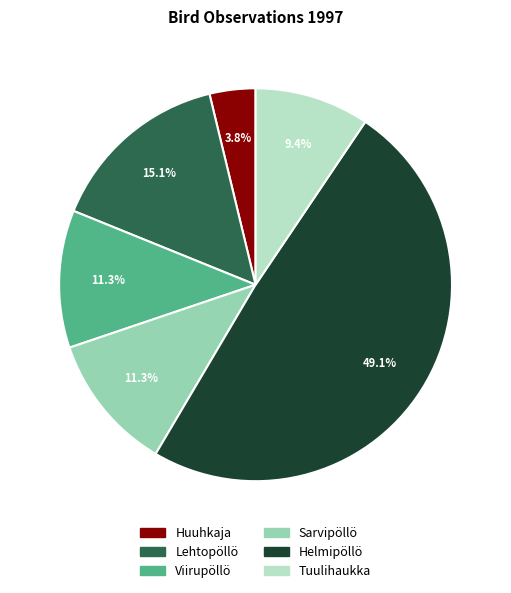

Does Sarvipöllö account for over 50% of the chart?

No